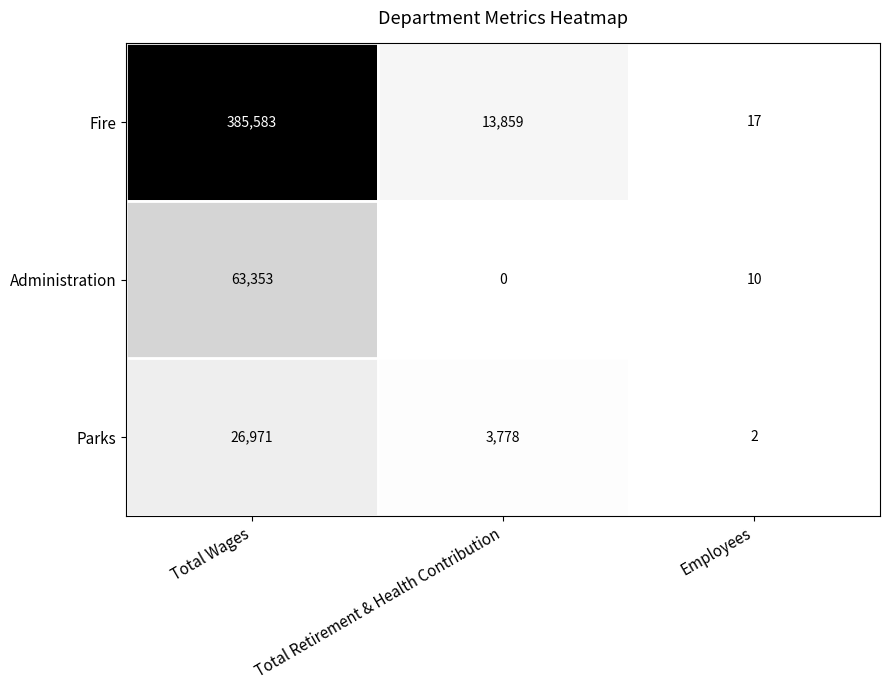

Which series has the largest total across all categories?

Fire